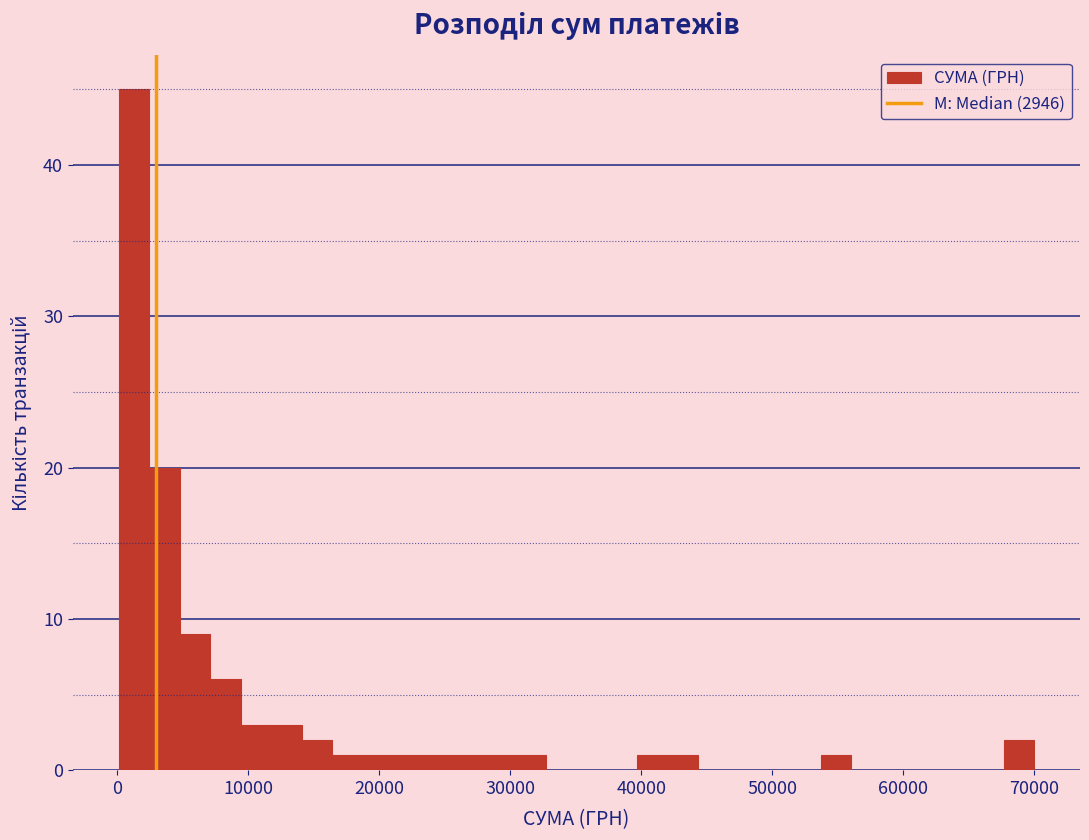

Around what value on the x-axis is the tallest bar? Give the approximate position of its centre, as read against the axis.

1000